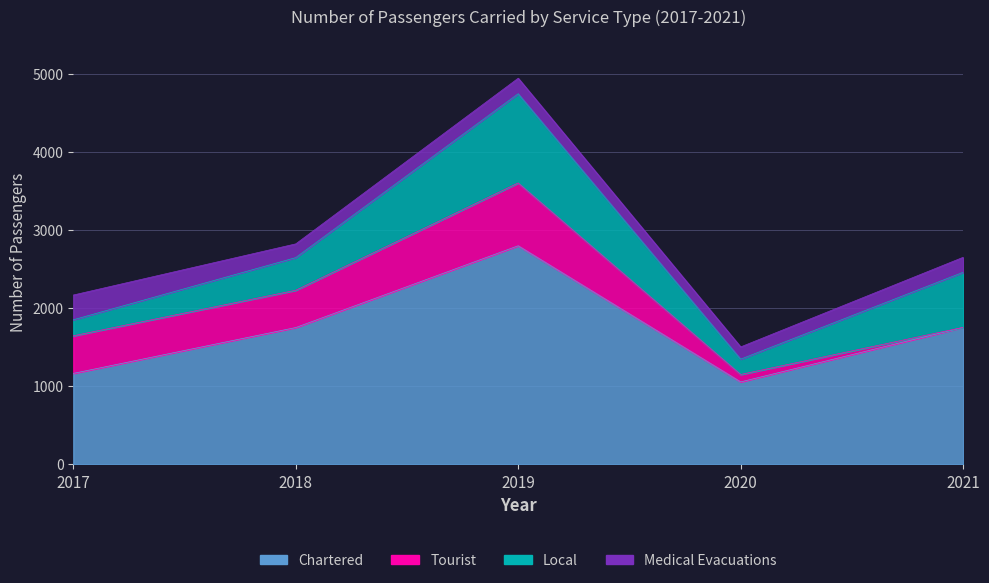

How many lines are shown in the chart?

4